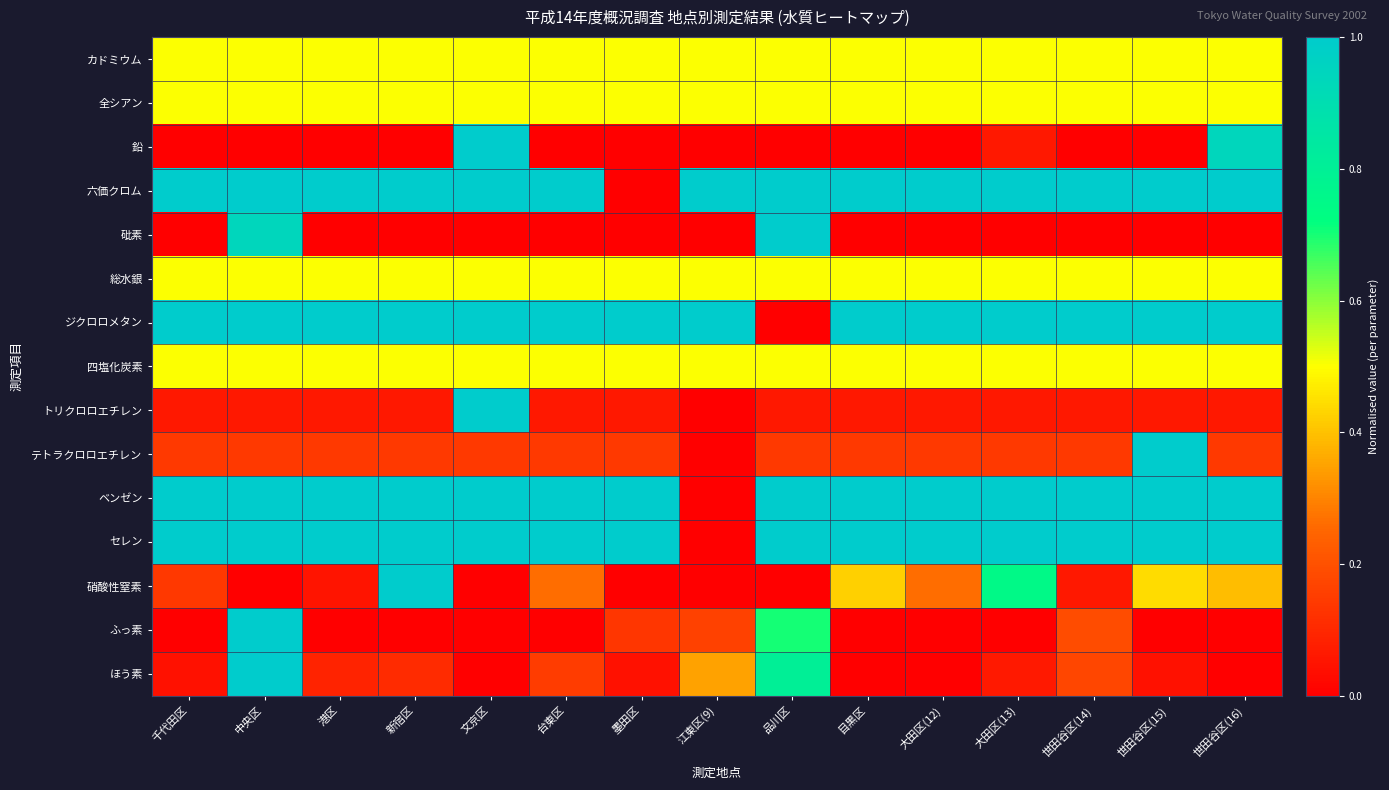

Between 千代田区 and 世田谷区(15), which is larger?

千代田区